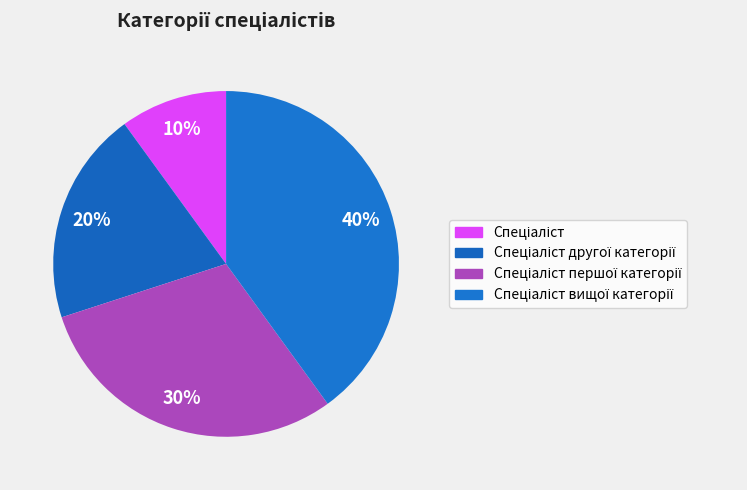

Which category has the smallest portion of the pie?

Спеціаліст